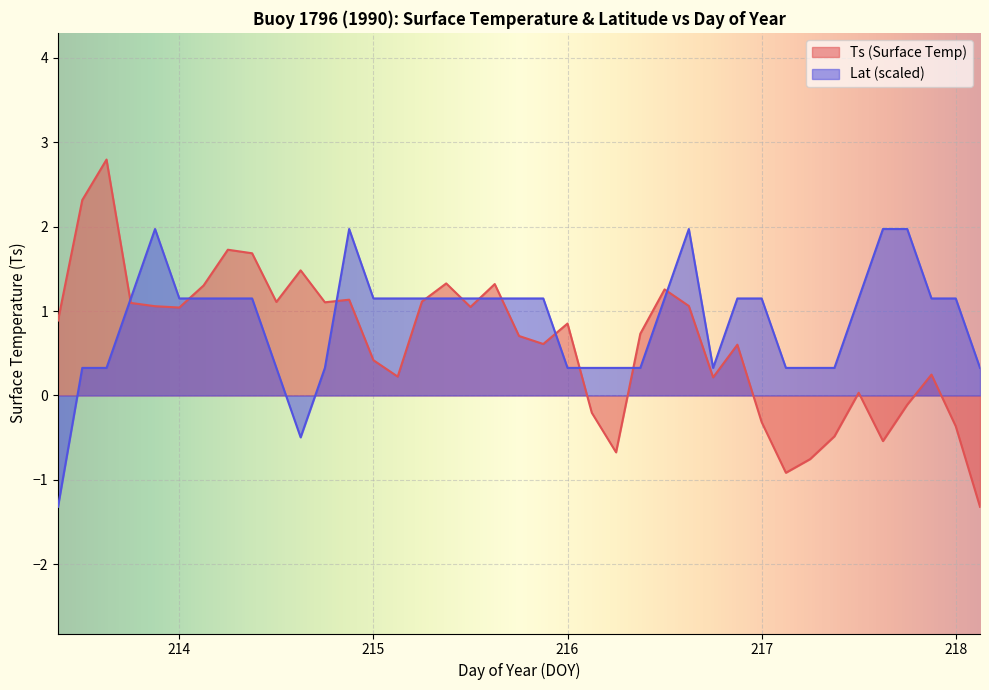

At how many categories does at least one series exceed 2?

2